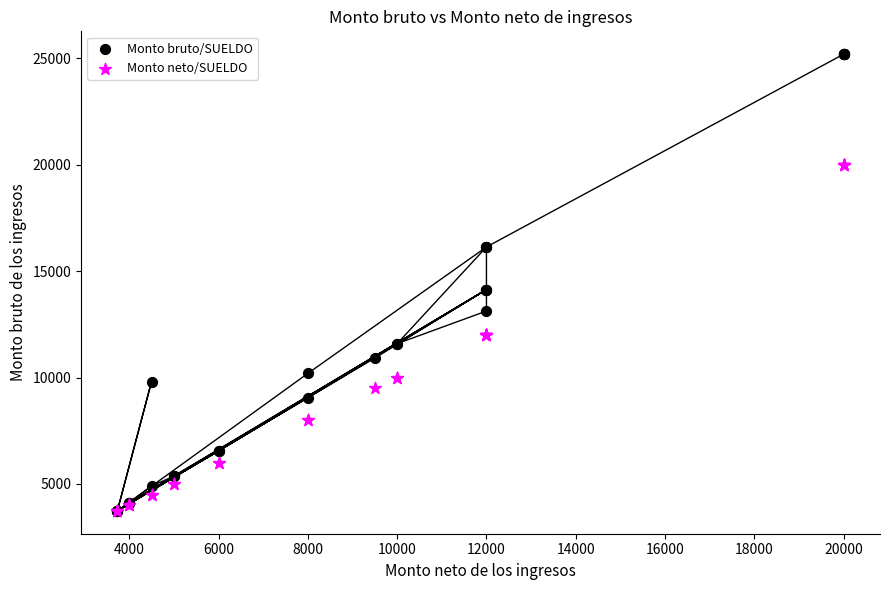

What are all the series names shown in the legend?

Monto bruto/SUELDO, Monto neto/SUELDO